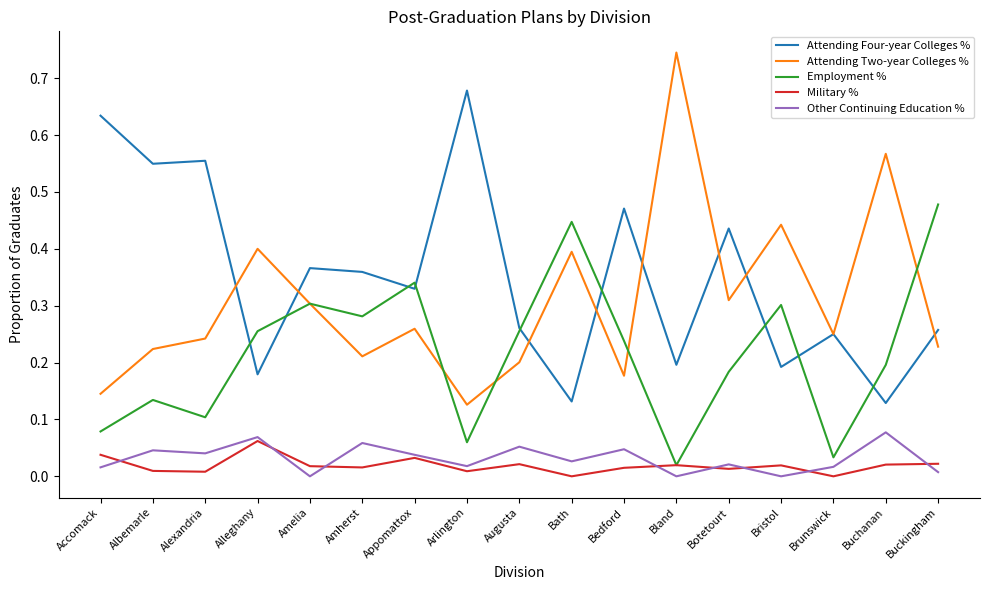

Is the value of Employment % at Brunswick greater than the value of Military % at Alexandria?

Yes